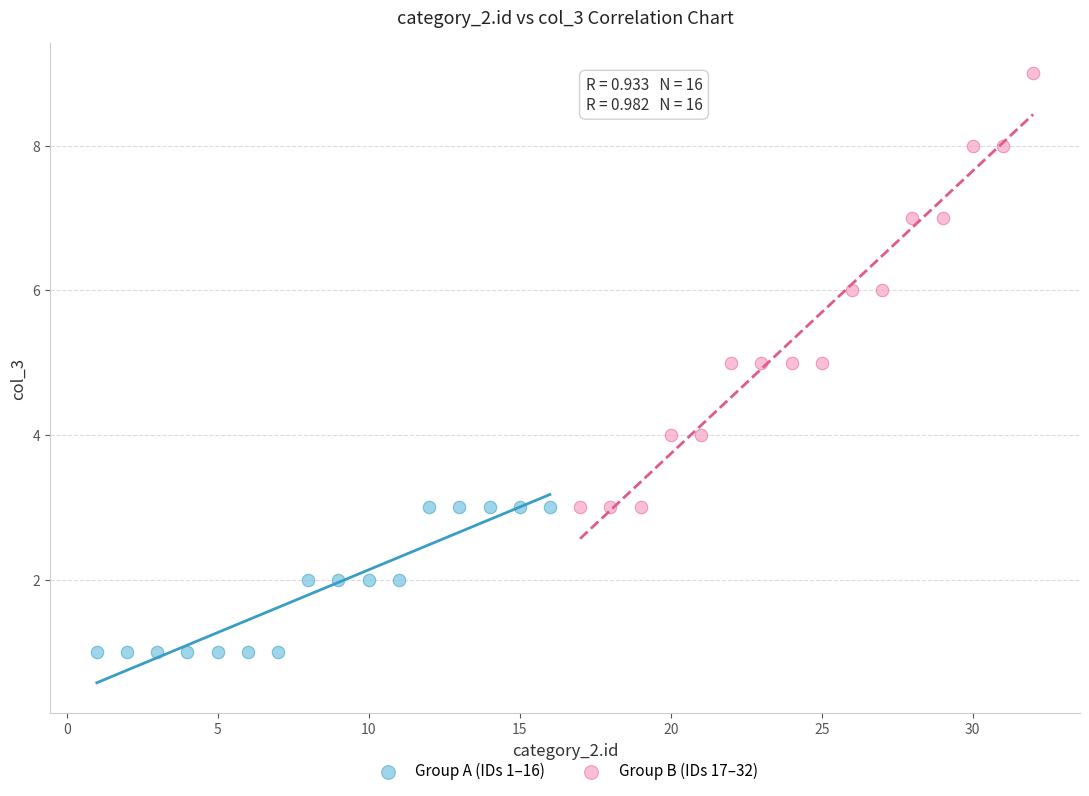

Which series reaches the minimum Y coordinate?

Group A (IDs 1–16)